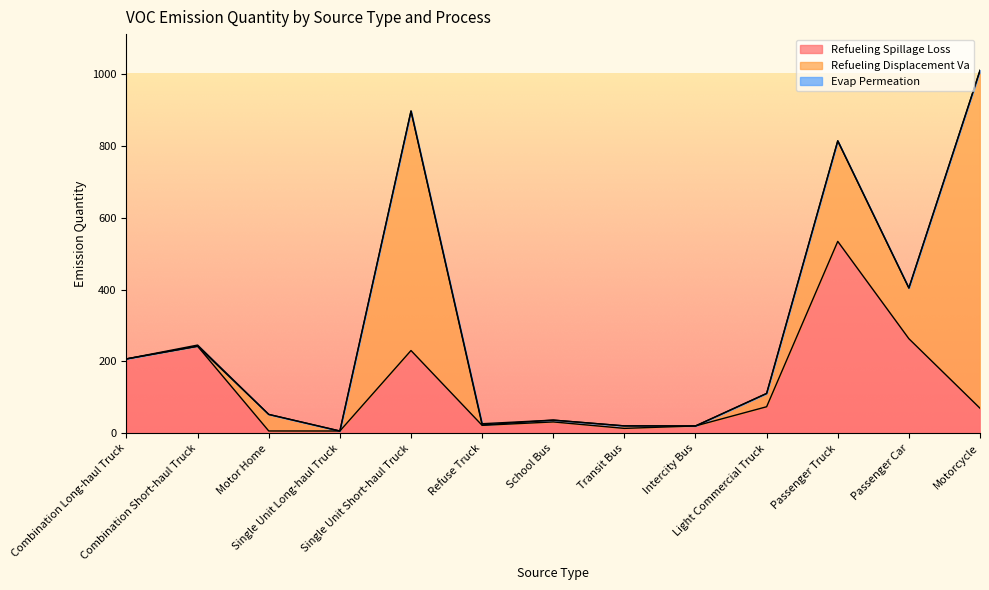

What is the label of the 6th point from the right?

Transit Bus